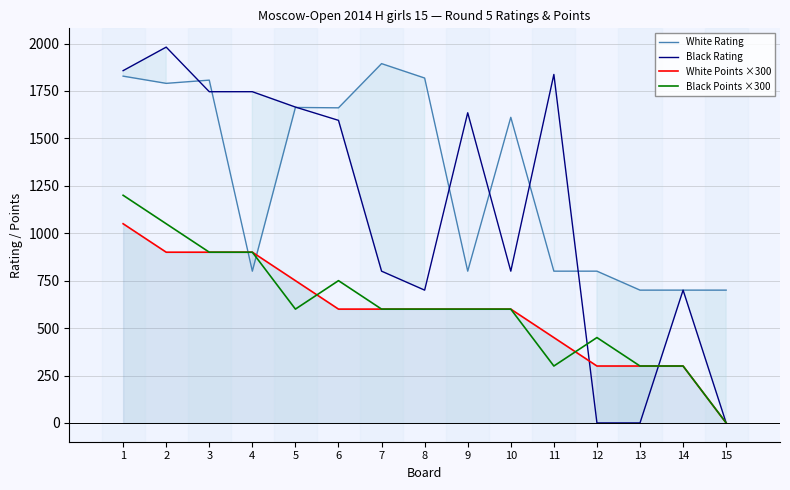

Which series has the largest total across all categories?

White Rating